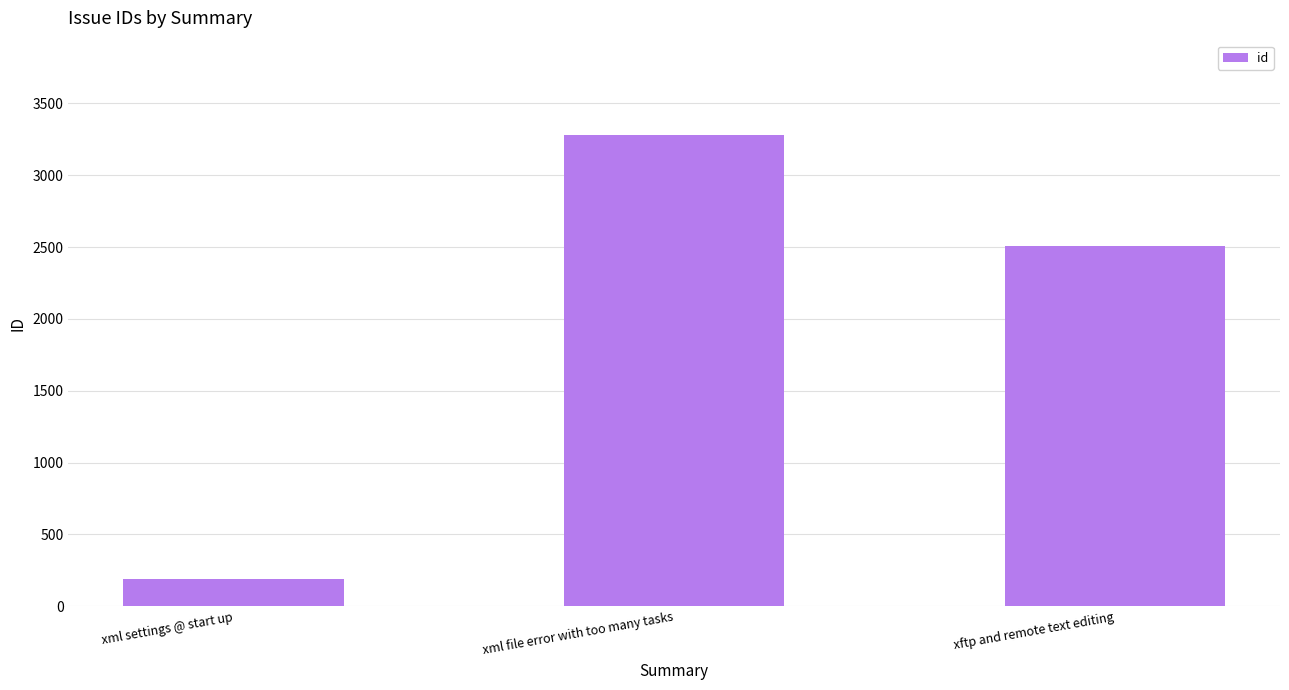

List the labels in order of value, smallest first.

xml settings @ start up, xftp and remote text editing, xml file error with too many tasks